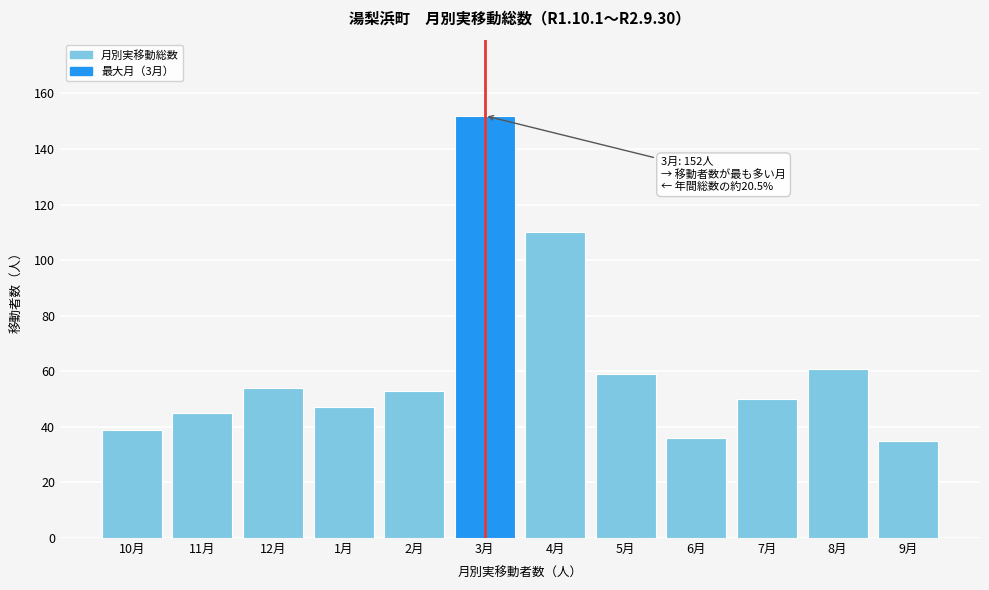

Reading right to left, list all the values displayed in this chart.

35	61	50	36	59	110	152	53	47	54	45	39